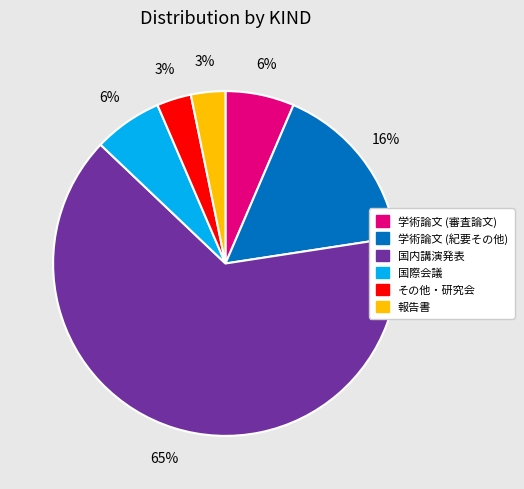

To the nearest percent, what is the average slice percentage?

17%